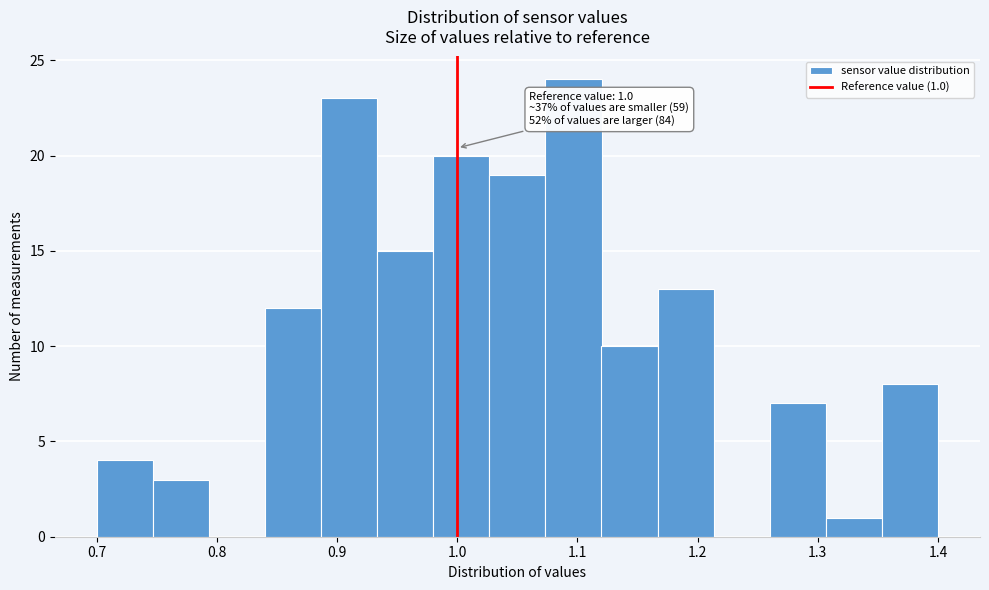

Over which range of the x-axis is the bar tallest?

1.07 to 1.12